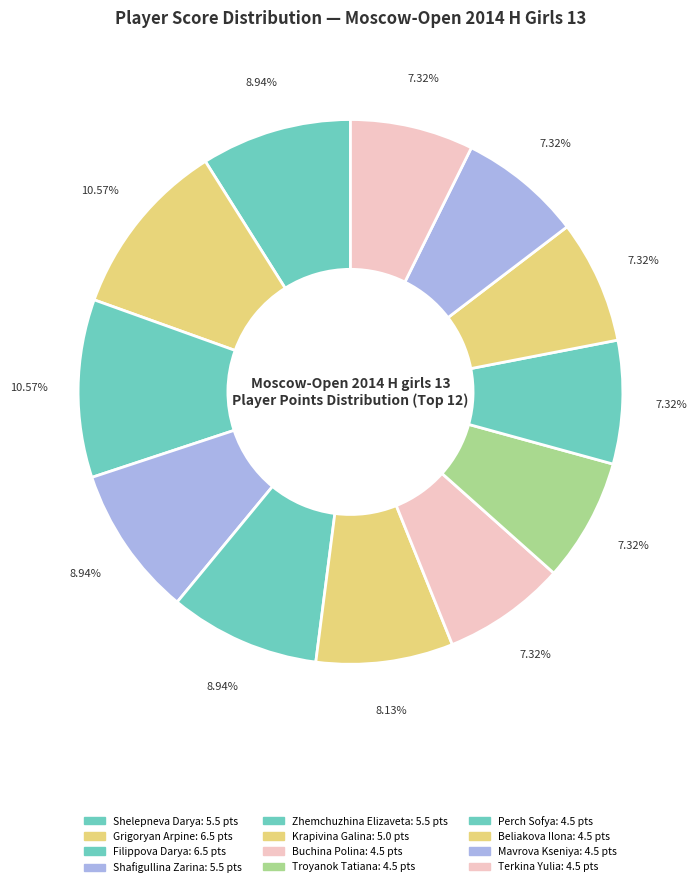

What percentage is NOT represented by Perch Sofya?

92.7%